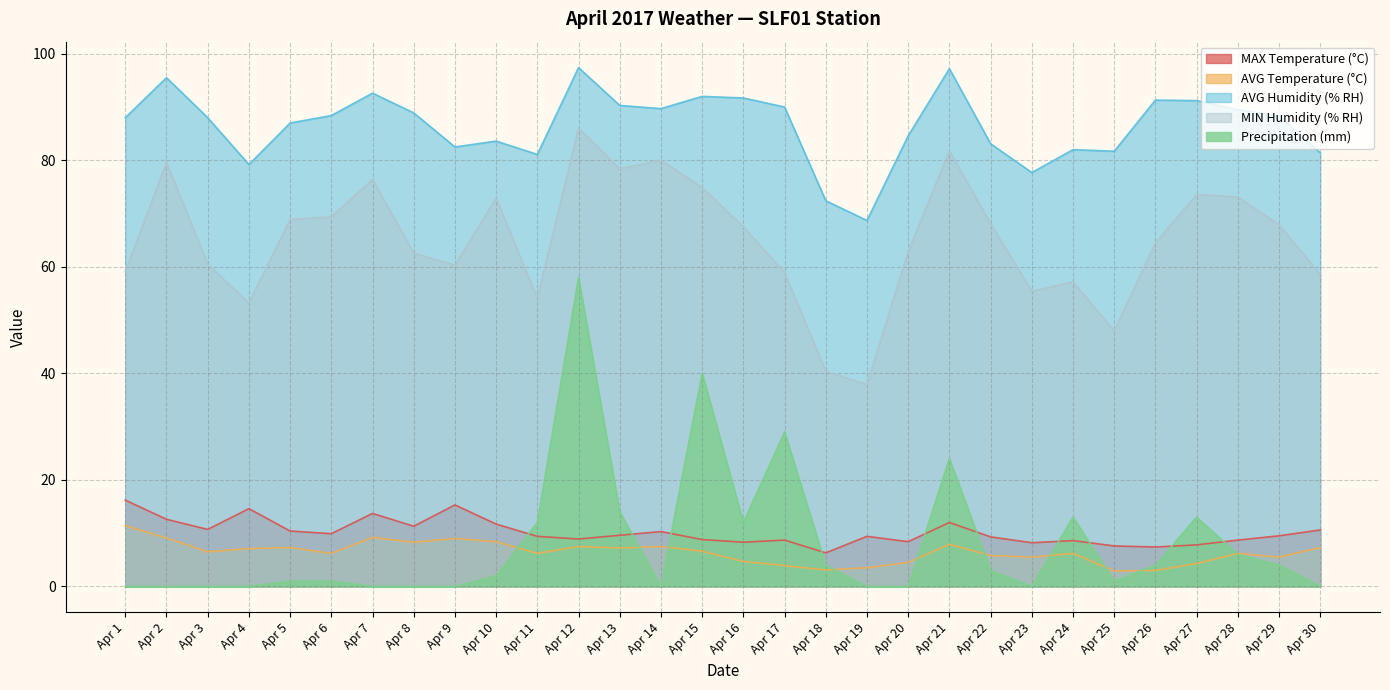

What is the sum of the MIN Humidity (% RH) values at Apr 19 and Apr 29?

105.8